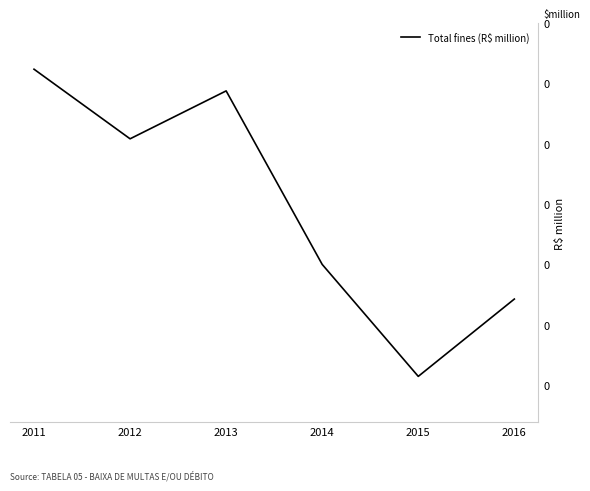

Is this an area chart (filled region under the line)?

No